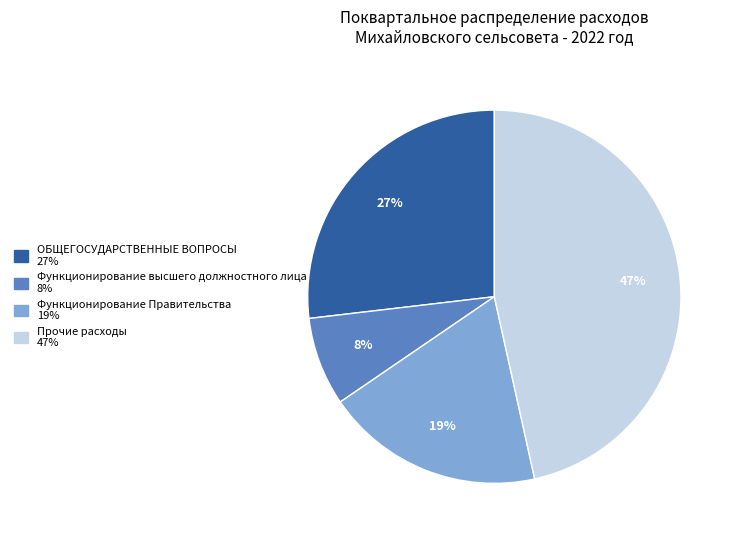

What percentage is the Прочие расходы slice, to the nearest percent?

47%